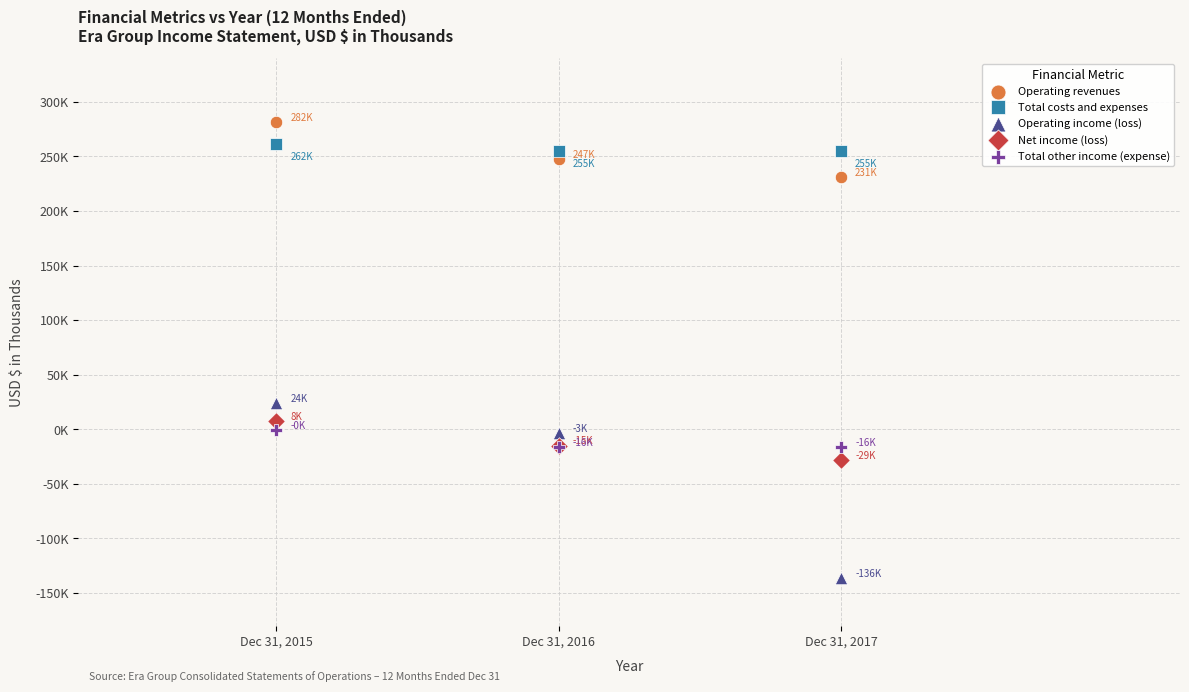

Which series reaches the maximum Y coordinate?

Operating revenues